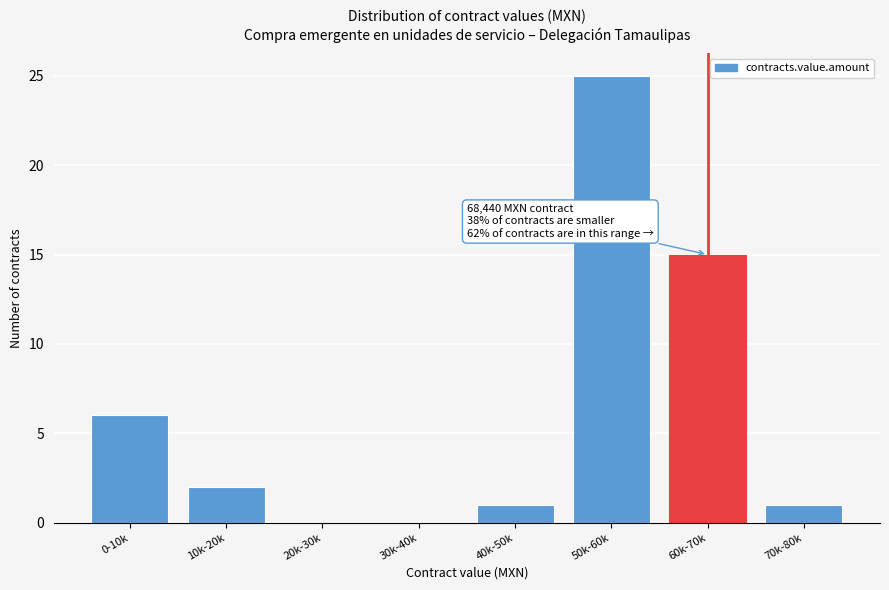

Reading left to right, list all the values displayed in this chart.

0-10k=6	10k-20k=2	20k-30k=0	30k-40k=0	40k-50k=1	50k-60k=25	60k-70k=15	70k-80k=1